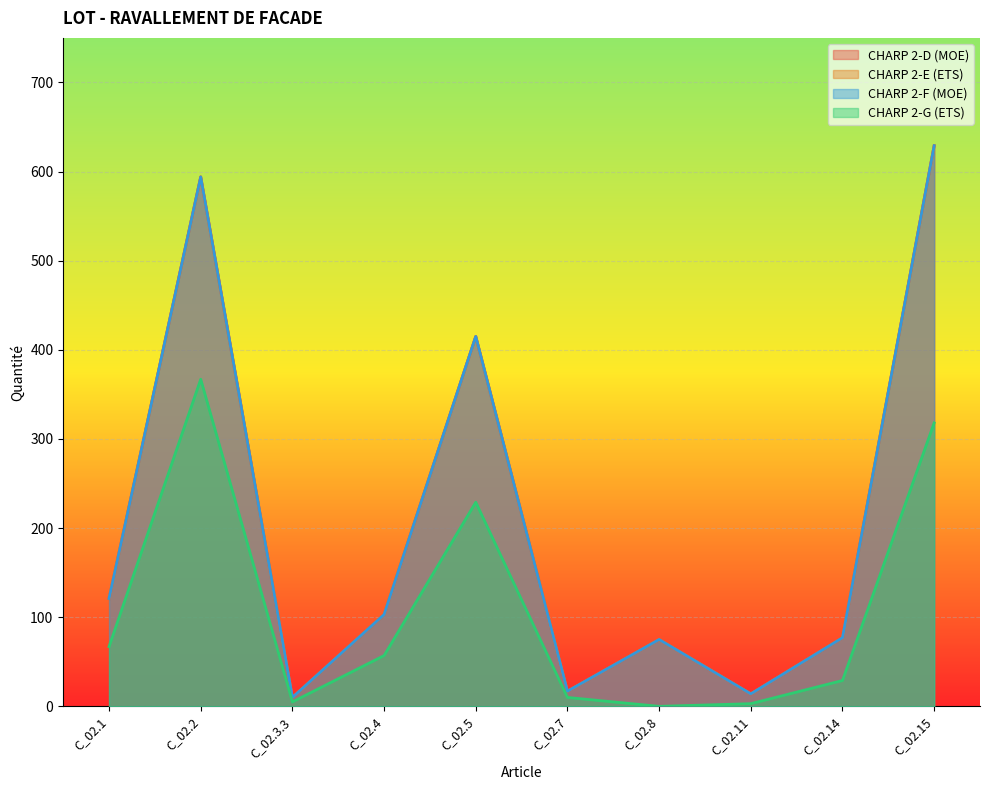

What is the difference between the maximum and minimum values in the CHARP 2-E (ETS) series?

619